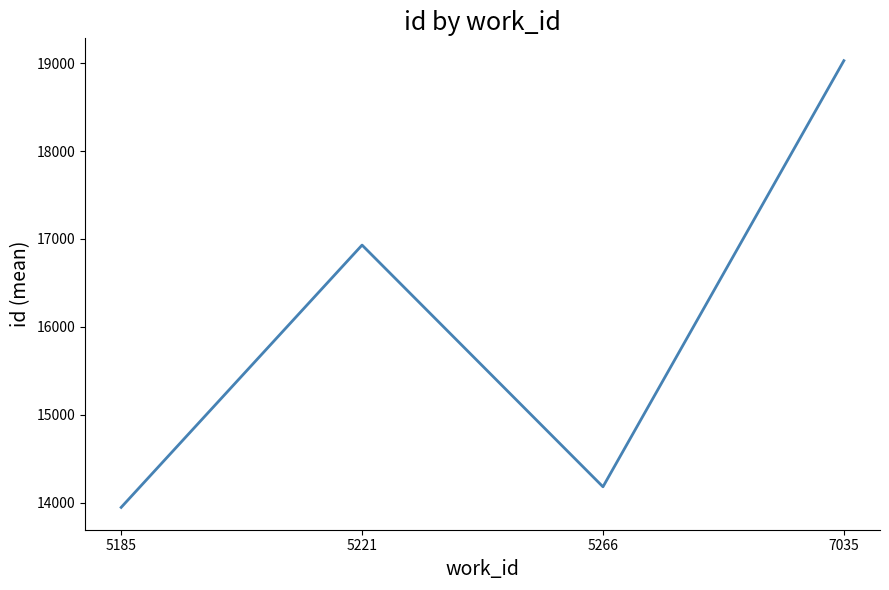

Where is the first local minimum?

5266